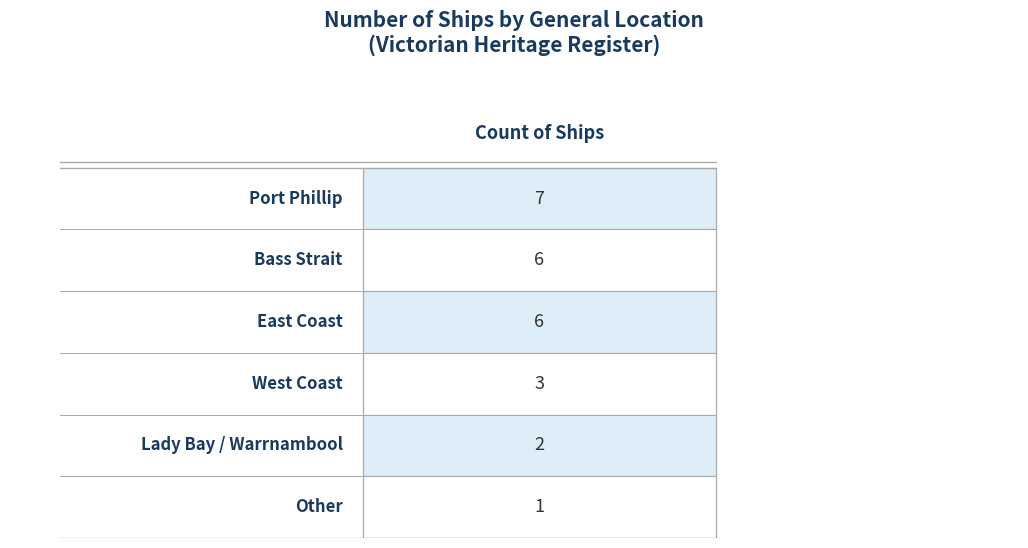

Reading right to left, what are all the values shown in this chart?

1	2	3	6	6	7